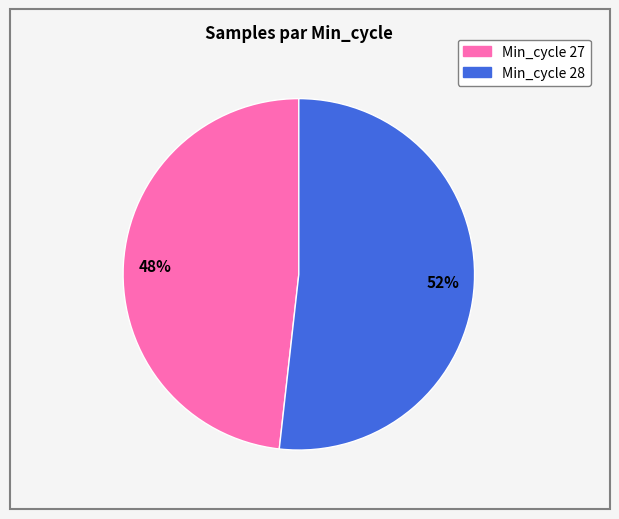

To the nearest percent, what is the average slice percentage?

50%